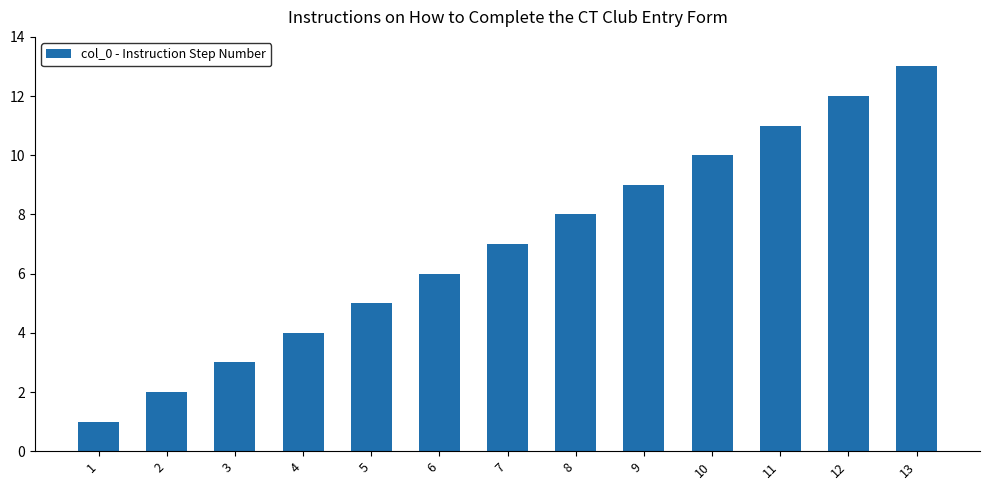

How many bars are there in total?

13